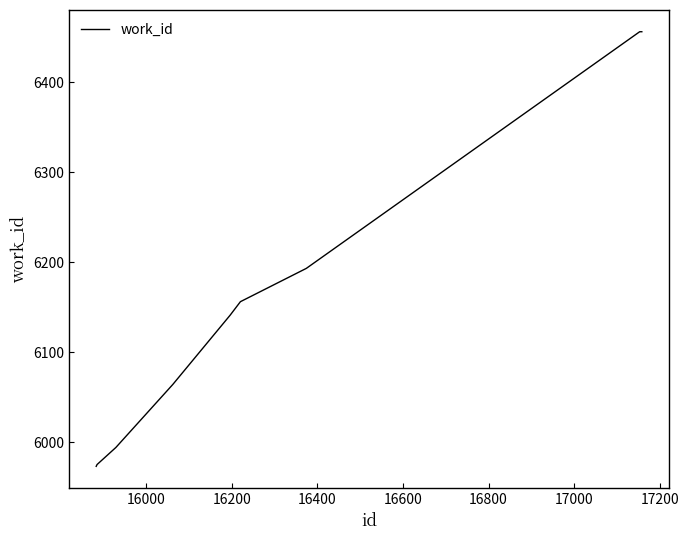

What is the greatest value displayed?

6456